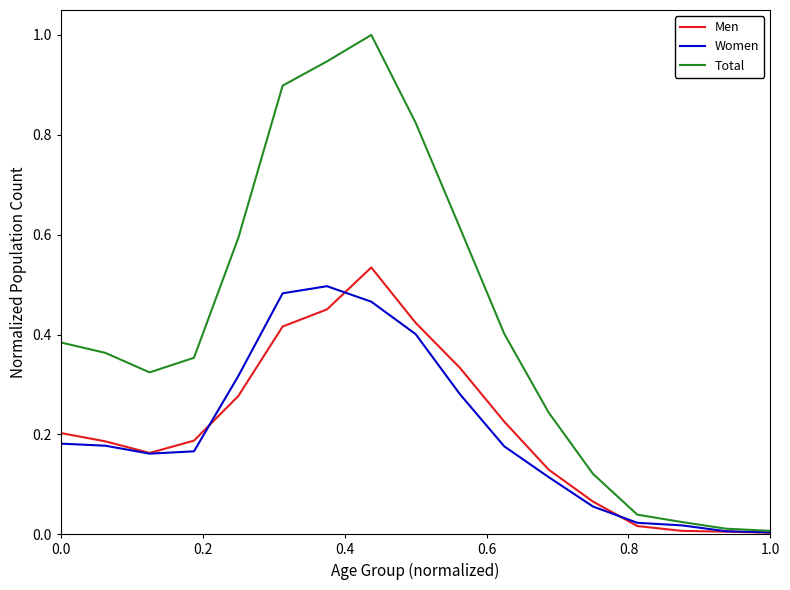

Which series has the largest total across all categories?

Total